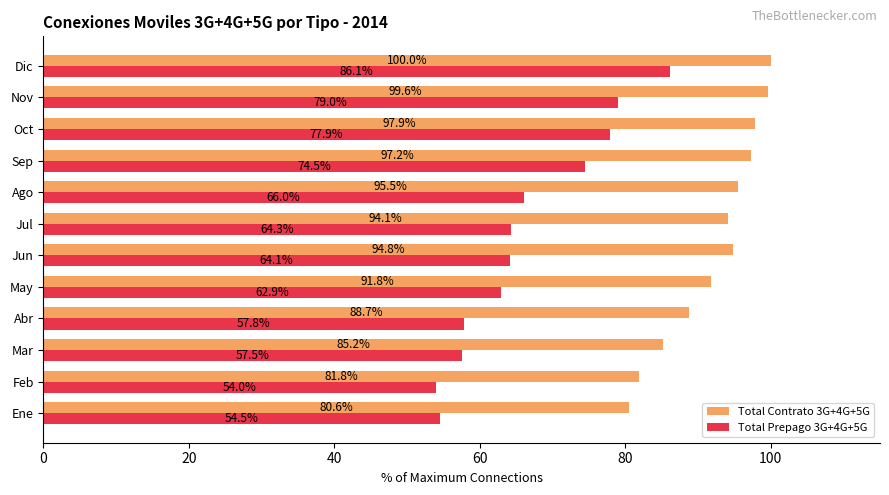

Is the value of Total Prepago 3G+4G+5G at Jun greater than the value of Total Contrato 3G+4G+5G at May?

No